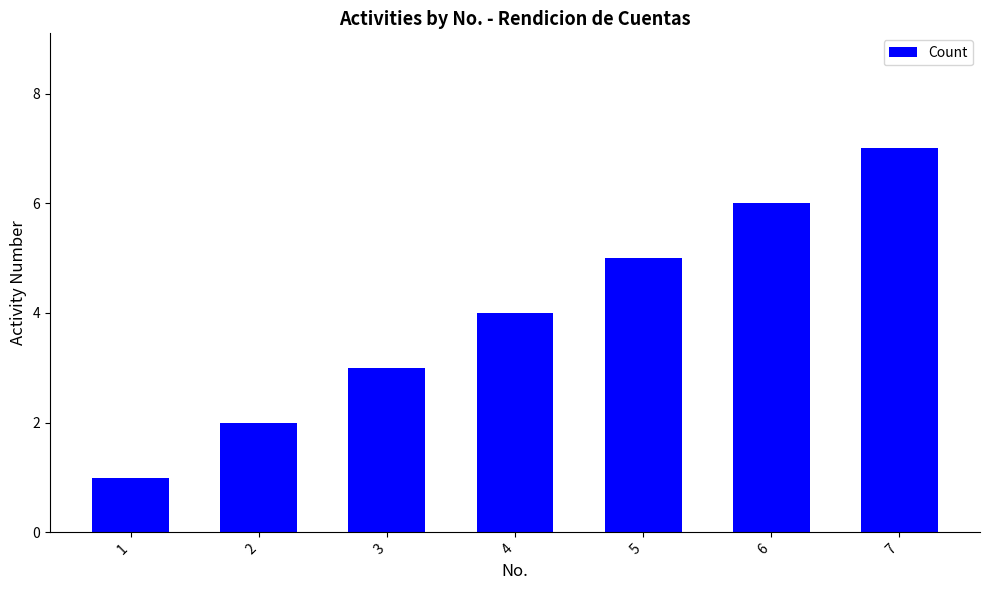

At which label is the value closest to 4?

4